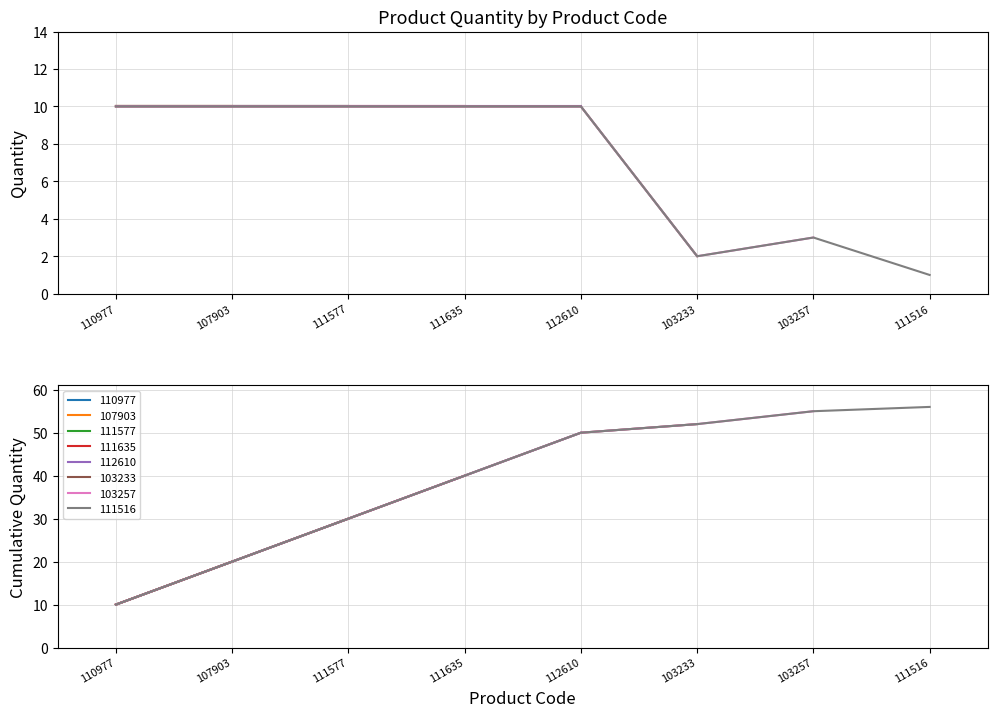

Rank the categories by value from highest to lowest.

110977, 107903, 111577, 111635, 112610, 103257, 103233, 111516